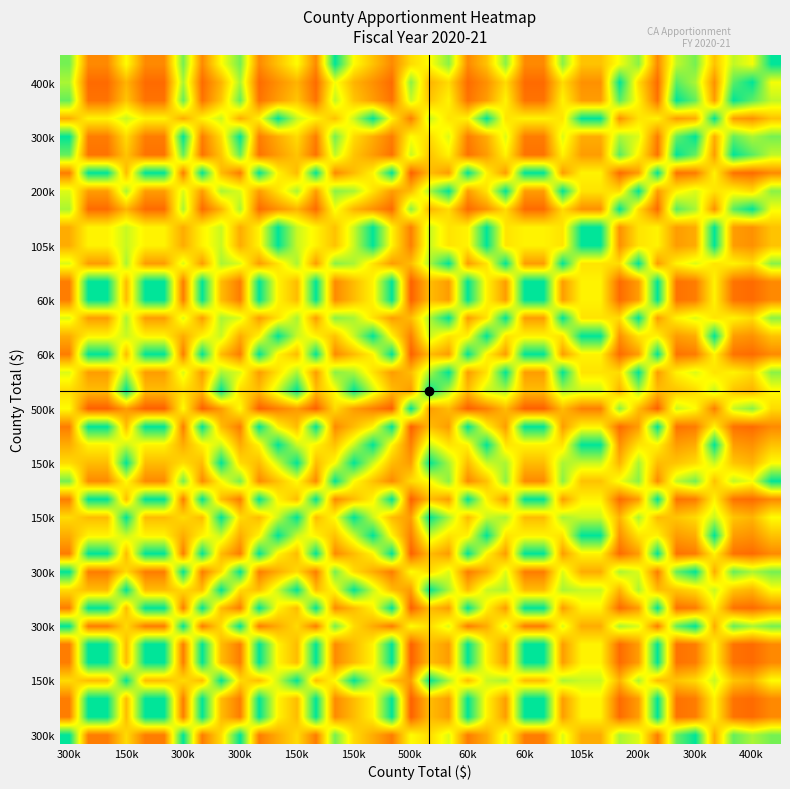

What is the smallest value displayed?

0.3